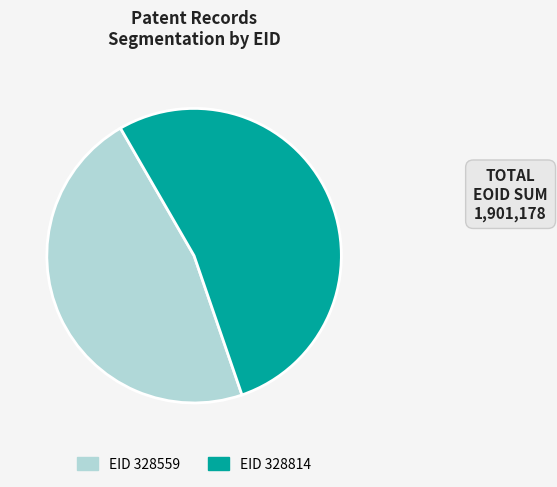

Is there a majority slice in this chart?

Yes